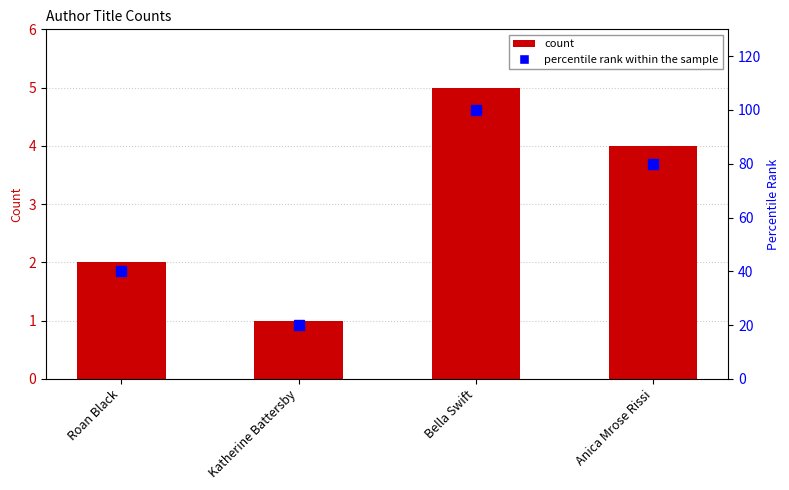

Reading left to right, list all the values displayed in this chart.

Number of Titles: Roan Black=2	Katherine Battersby=1	Bella Swift=5	Anica Mrose Rissi=4
percentile rank within the sample: Roan Black=40	Katherine Battersby=20	Bella Swift=100	Anica Mrose Rissi=80